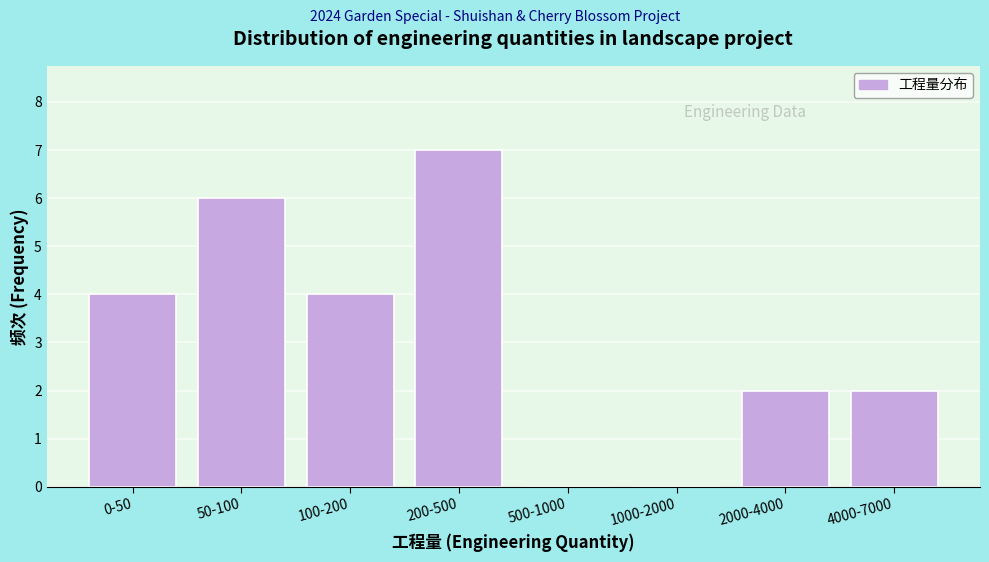

Reading right to left, extract all data points from this chart.

4000-7000=2	2000-4000=2	1000-2000=0	500-1000=0	200-500=7	100-200=4	50-100=6	0-50=4